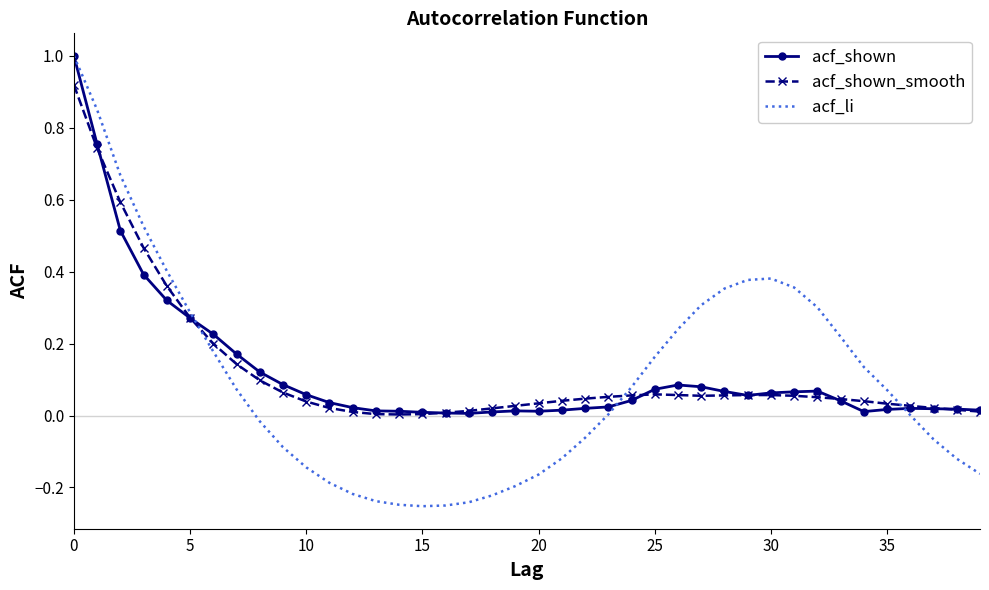

Which series has the largest range (max minus min)?

acf_li